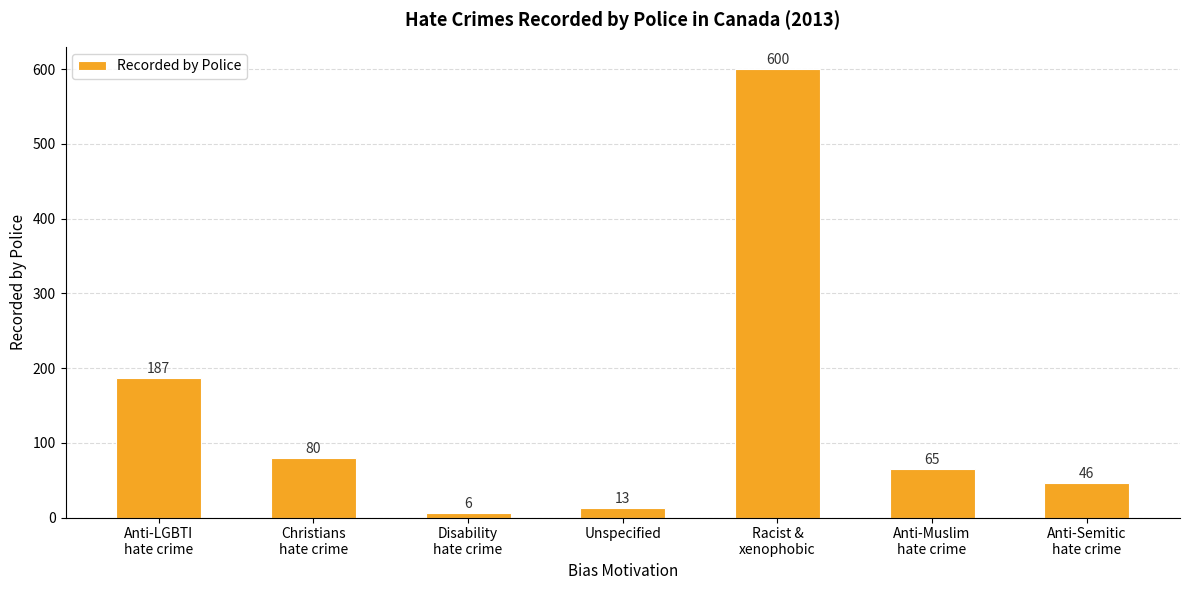

Are the bars horizontal?

No